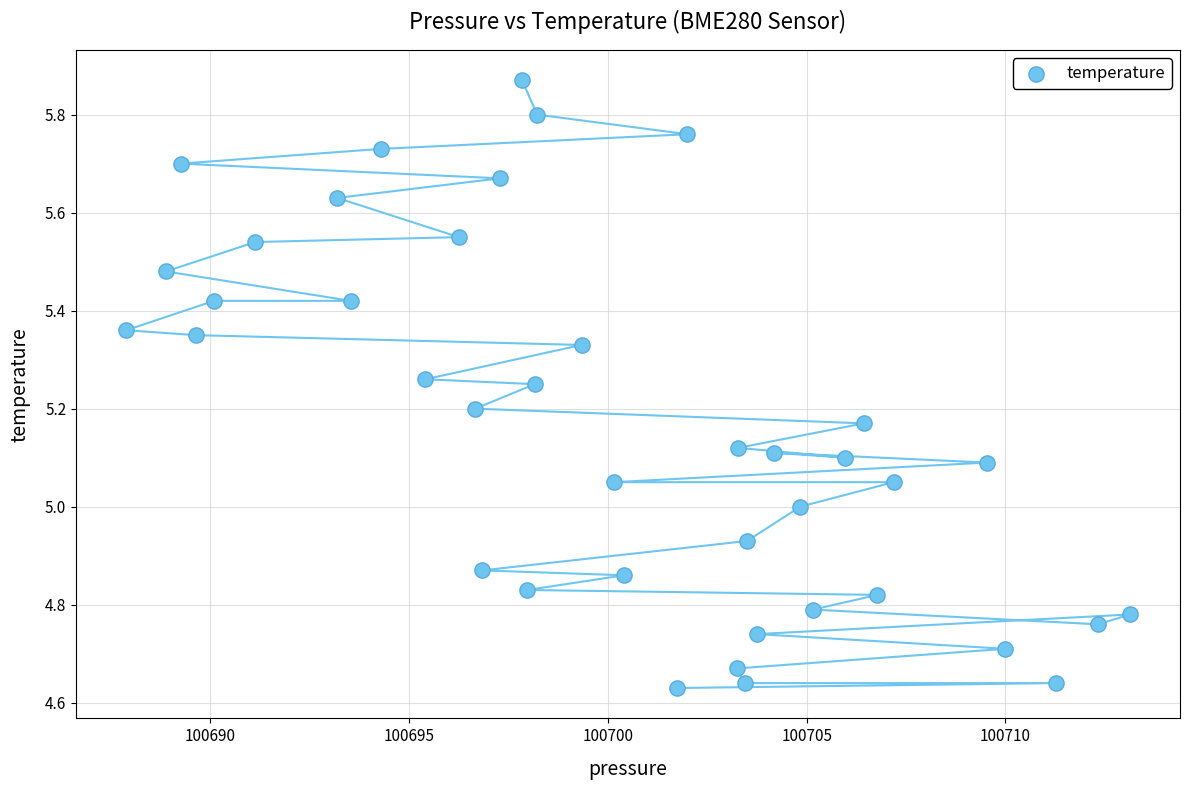

What is the range of X values (max minus min)?

25.2